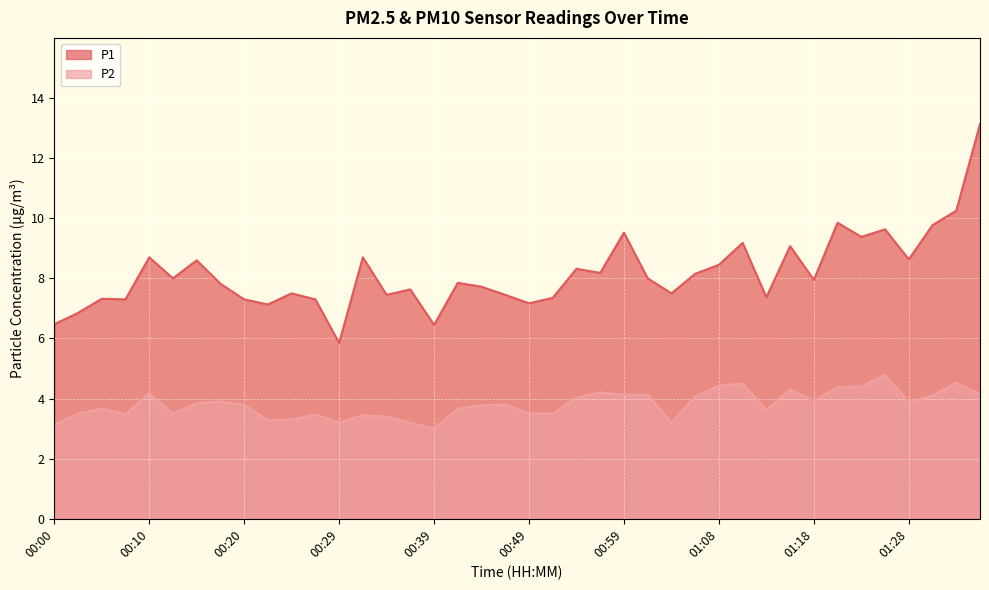

What are all the series names shown in the legend?

P1, P2